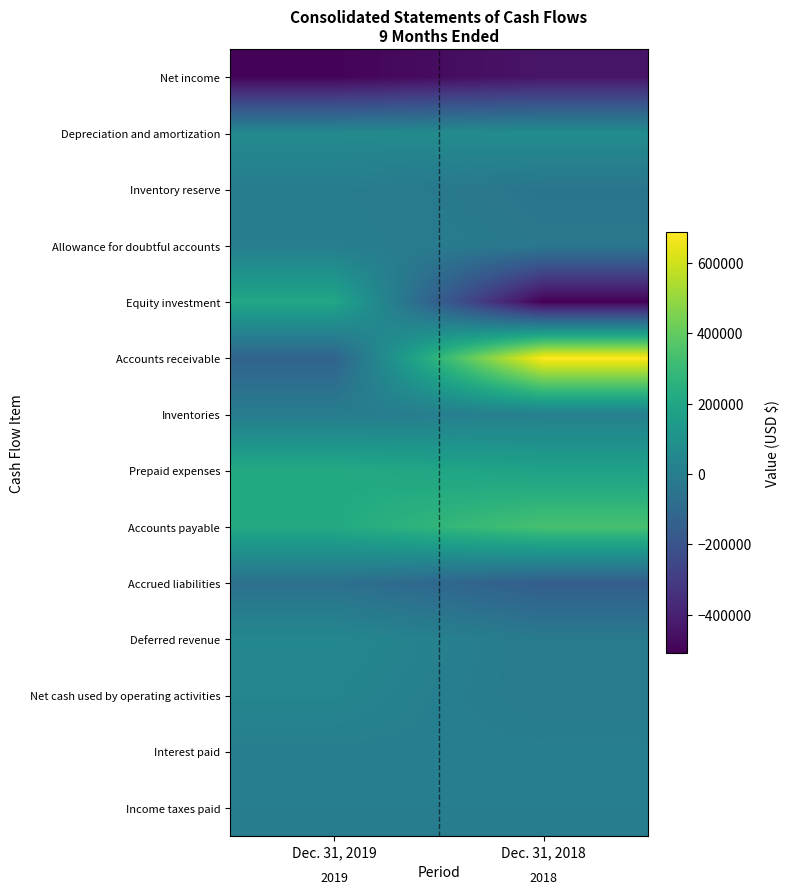

At which category does the chart reach its peak across all series?

Dec. 31, 2018